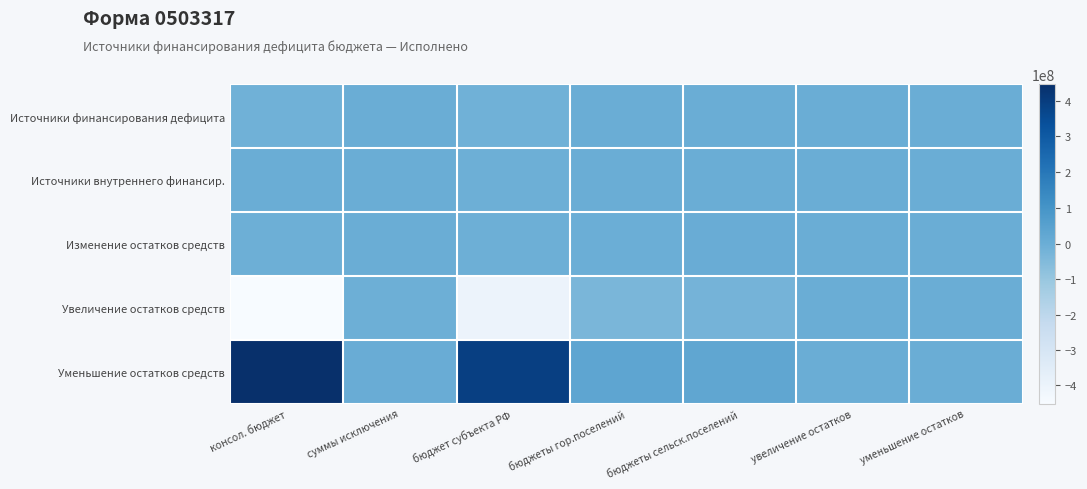

Count the number of data series in this chart.

5